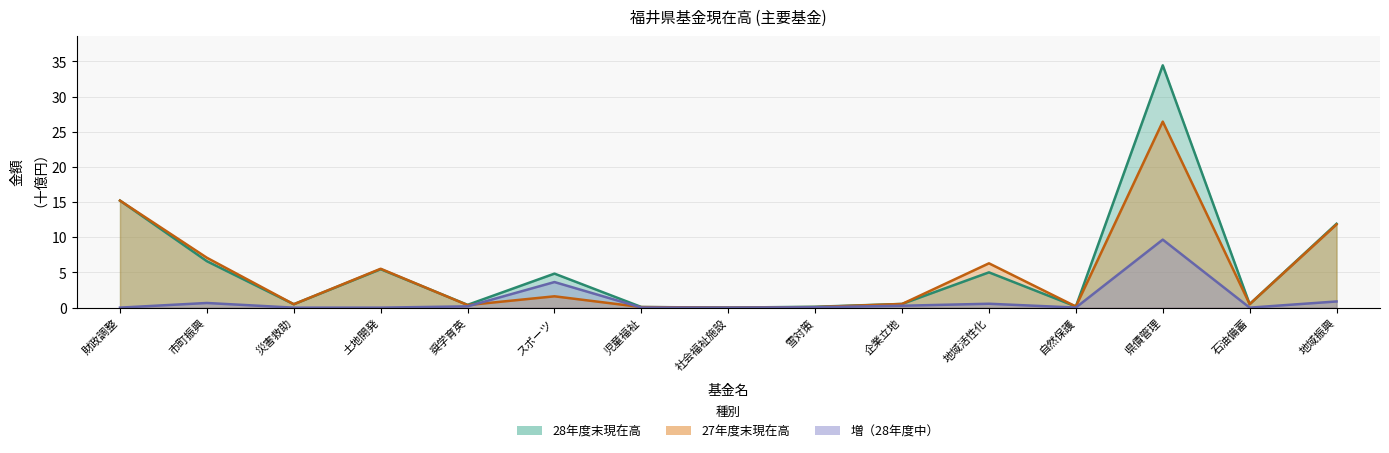

What position from the left is 奨学育英?

5